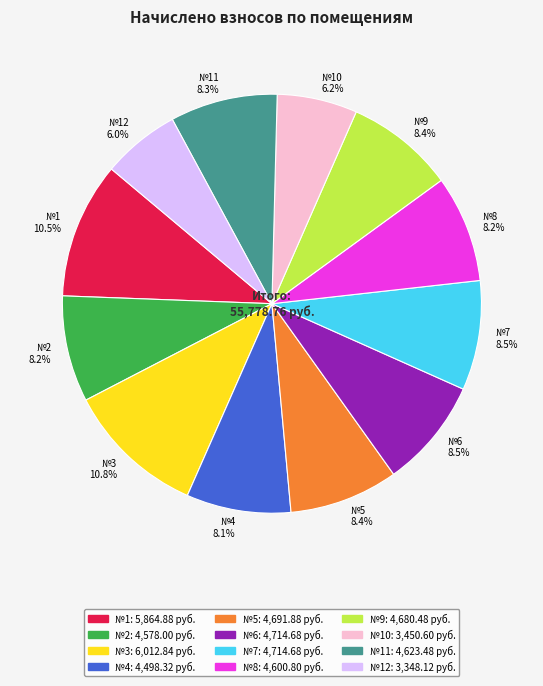

To the nearest percent, what is the average slice percentage?

8%